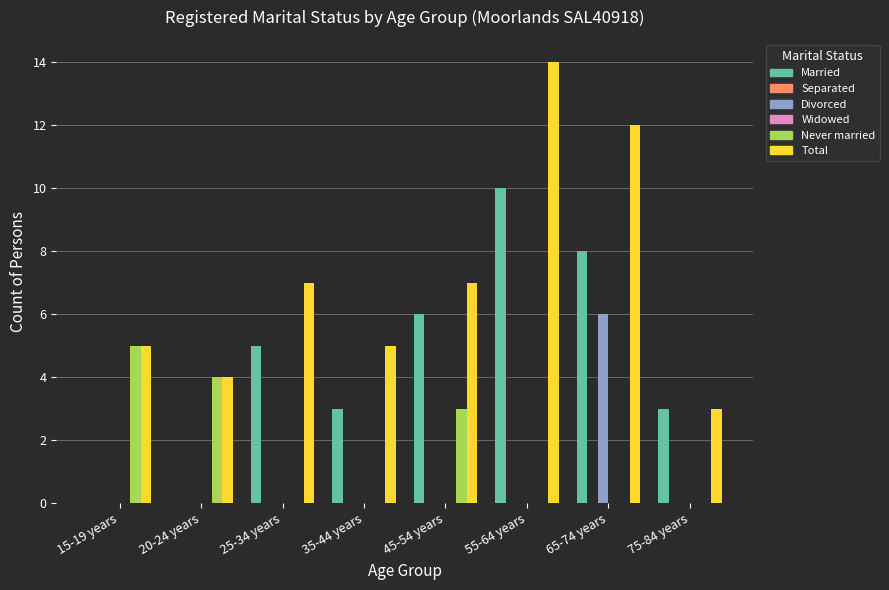

At which category does the chart reach its minimum across all series?

15-19 years